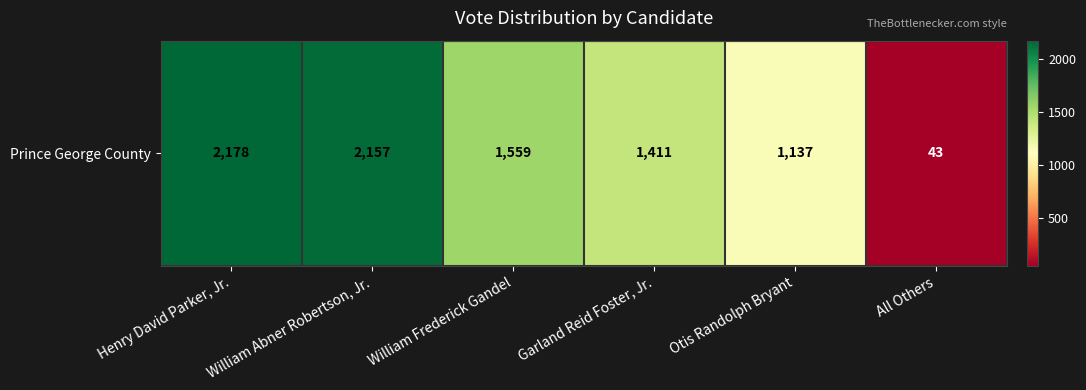

The chart shows a value of 2157 at William Abner Robertson, Jr.. True or false?

True